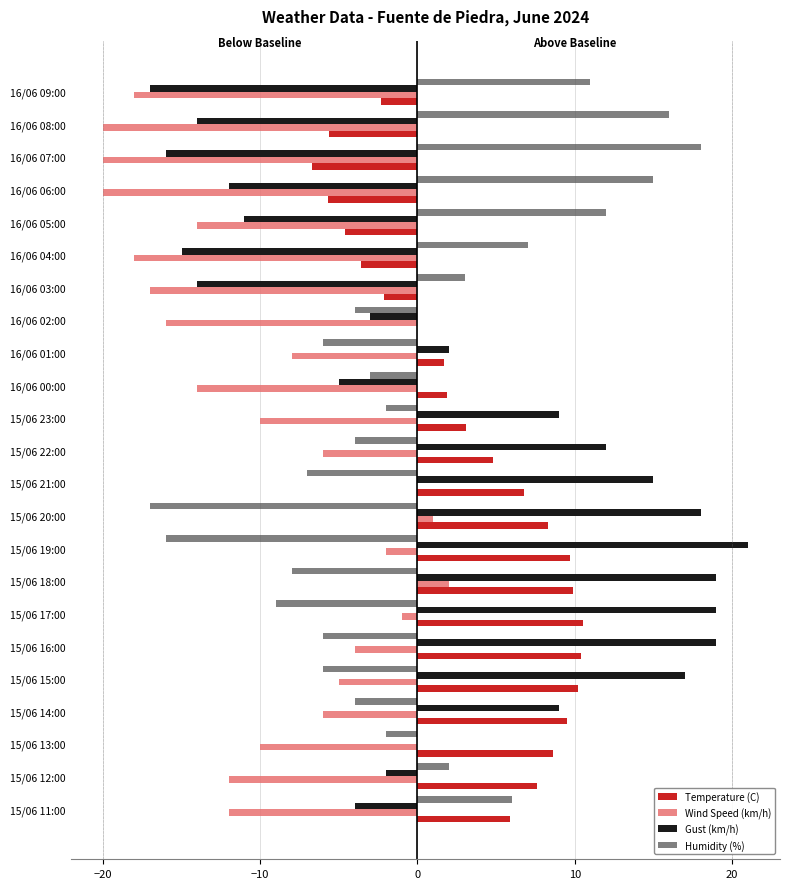

What is the total value across all series at 16/06 04:00?

-29.6